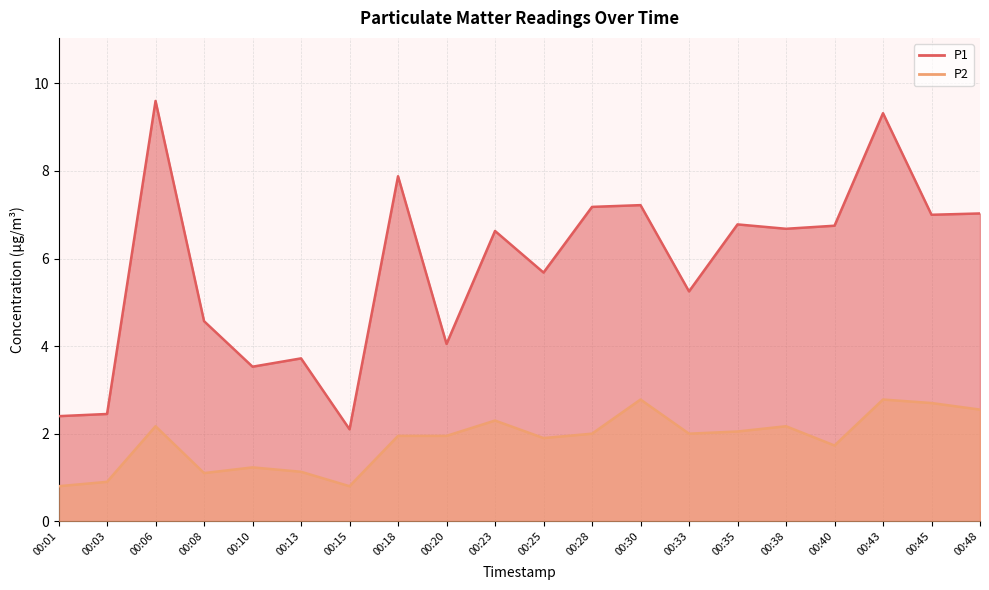

Reading left to right, extract all data points from this chart.

P1: 00:01=2.4	00:03=2.5	00:06=9.6	00:08=4.6	00:10=3.5	00:13=3.7	00:15=2.1	00:18=7.9	00:20=4.0	00:23=6.6	00:25=5.7	00:28=7.2	00:30=7.2	00:33=5.2	00:35=6.8	00:38=6.7	00:40=6.8	00:43=9.3	00:45=7.0	00:48=7.0
P2: 00:01=0.8	00:03=0.9	00:06=2.2	00:08=1.1	00:10=1.2	00:13=1.1	00:15=0.8	00:18=1.9	00:20=1.9	00:23=2.3	00:25=1.9	00:28=2.0	00:30=2.8	00:33=2.0	00:35=2.0	00:38=2.2	00:40=1.7	00:43=2.8	00:45=2.7	00:48=2.5